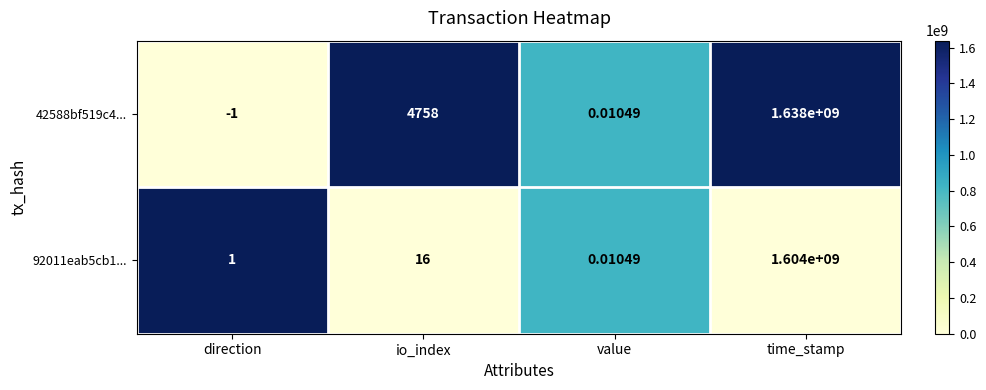

List the labels in order of 42588bf519c4... value, largest first.

time_stamp, io_index, value, direction